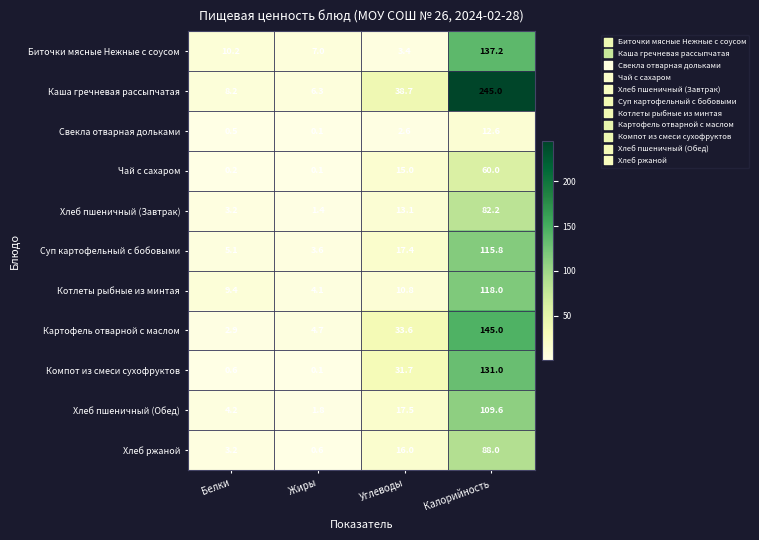

What is the greatest value displayed?

245.0